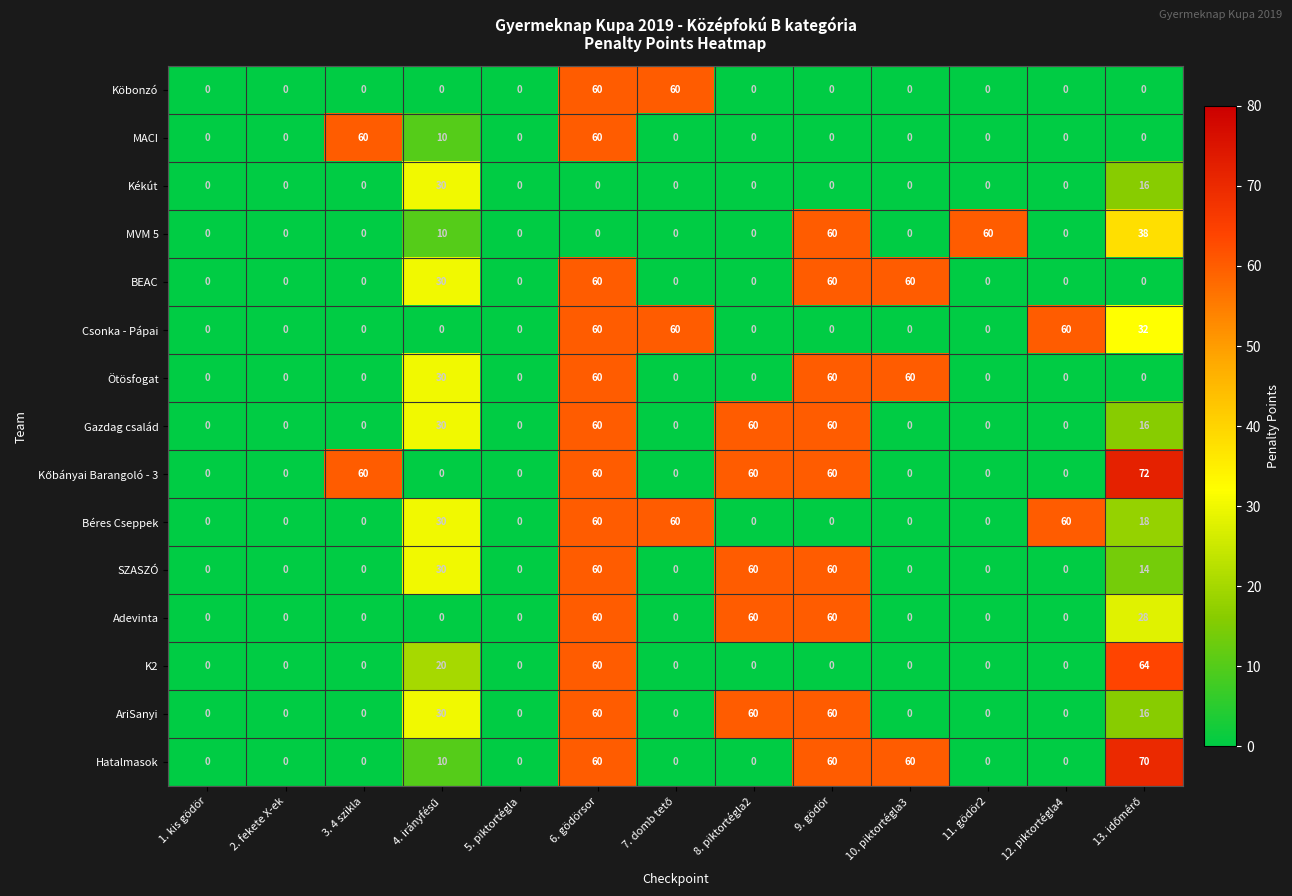

What is the maximum value for MACI?

60